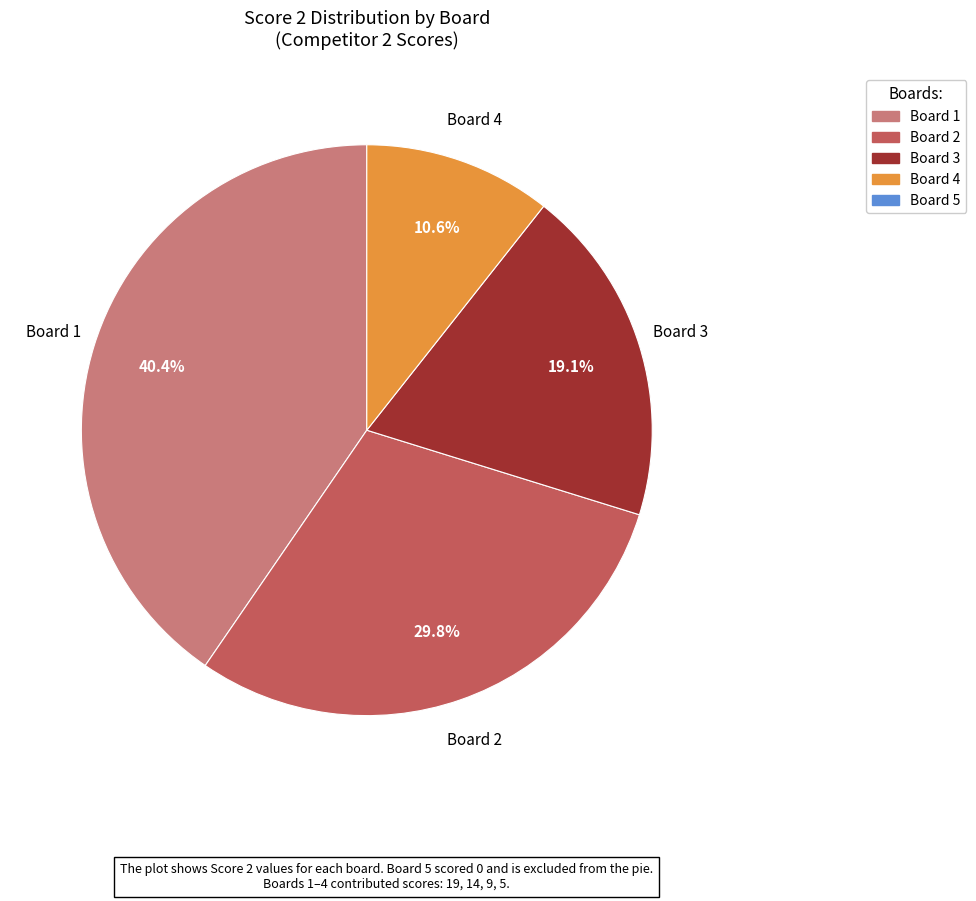

How many segments does this pie chart have?

4